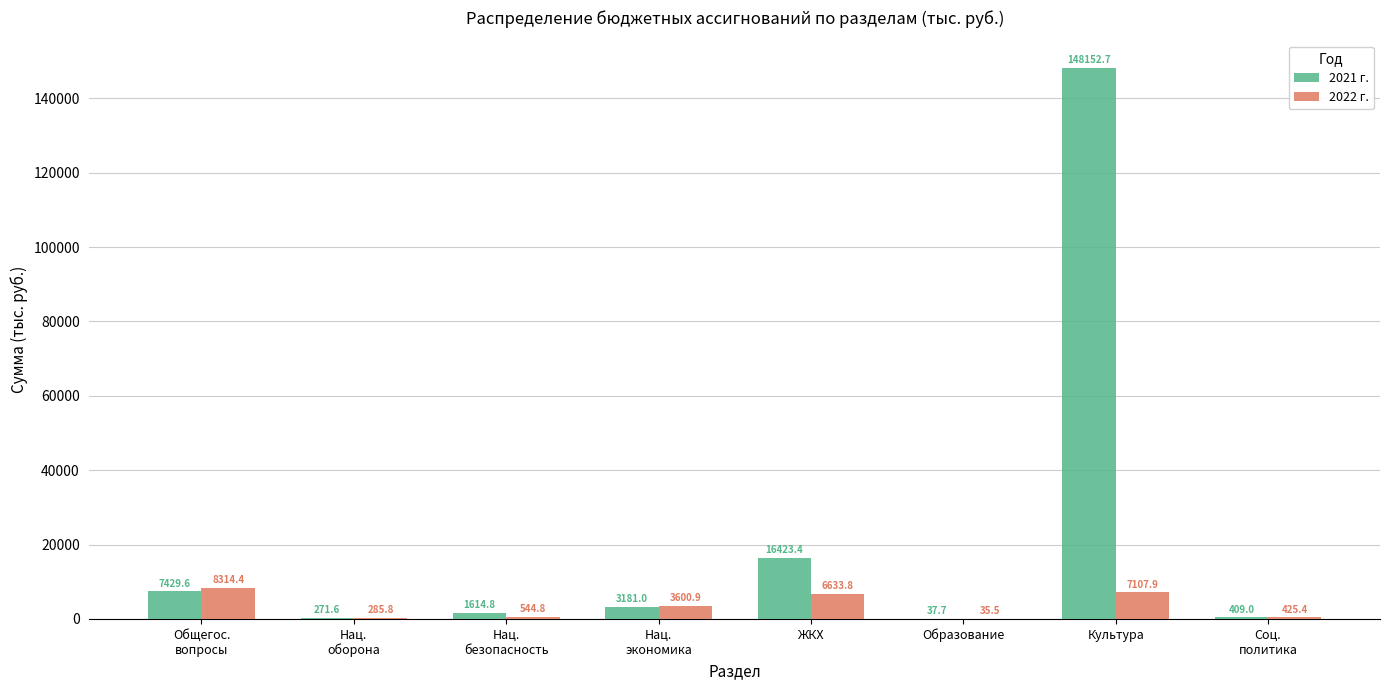

Is the value of 2022 г. at Культура greater than the value of 2021 г. at Нац.
экономика?

Yes